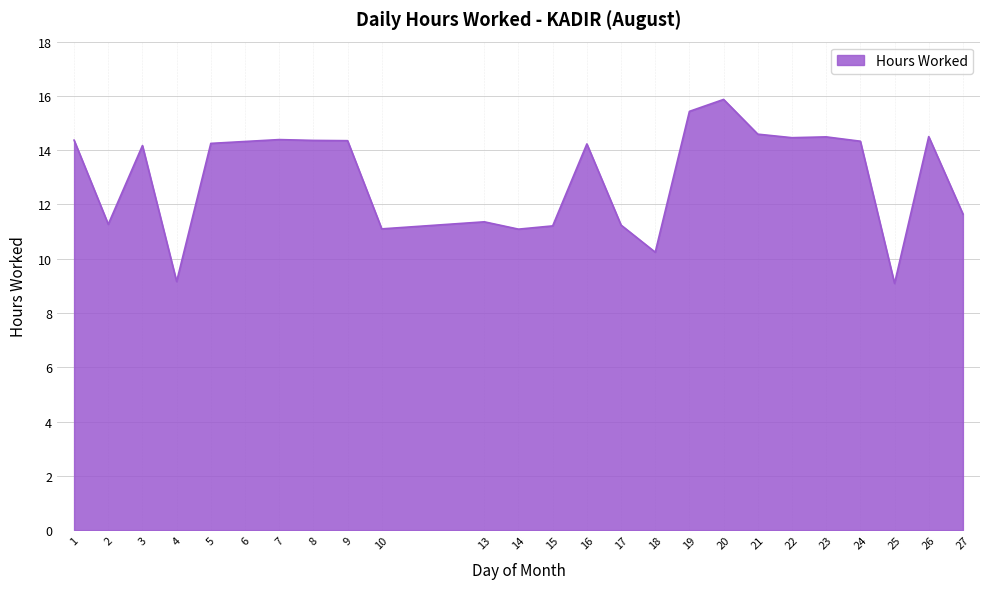

At which category does the chart reach its peak across all series?

20